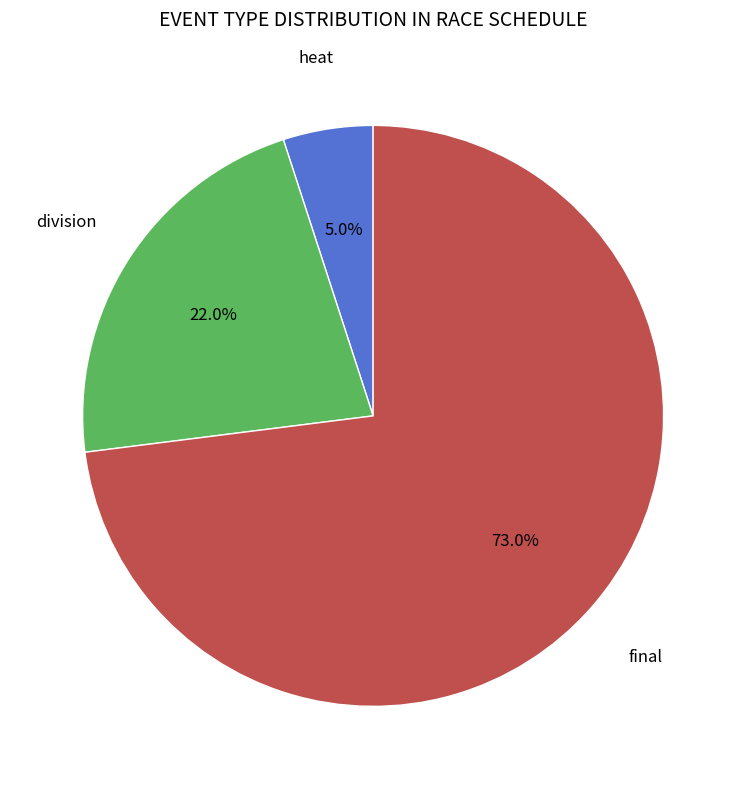

How many slices are in this pie chart?

3